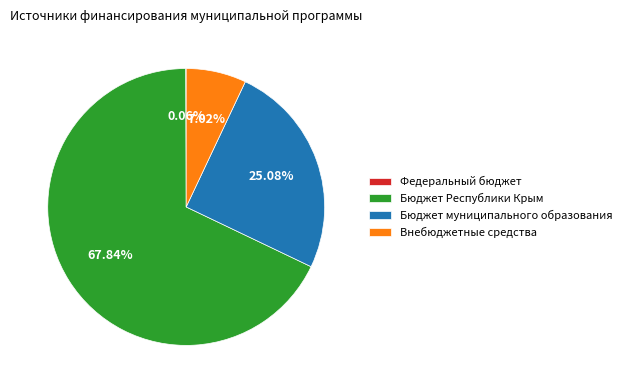

Combined, do Бюджет муниципального образования and Внебюджетные средства account for over 50%?

No